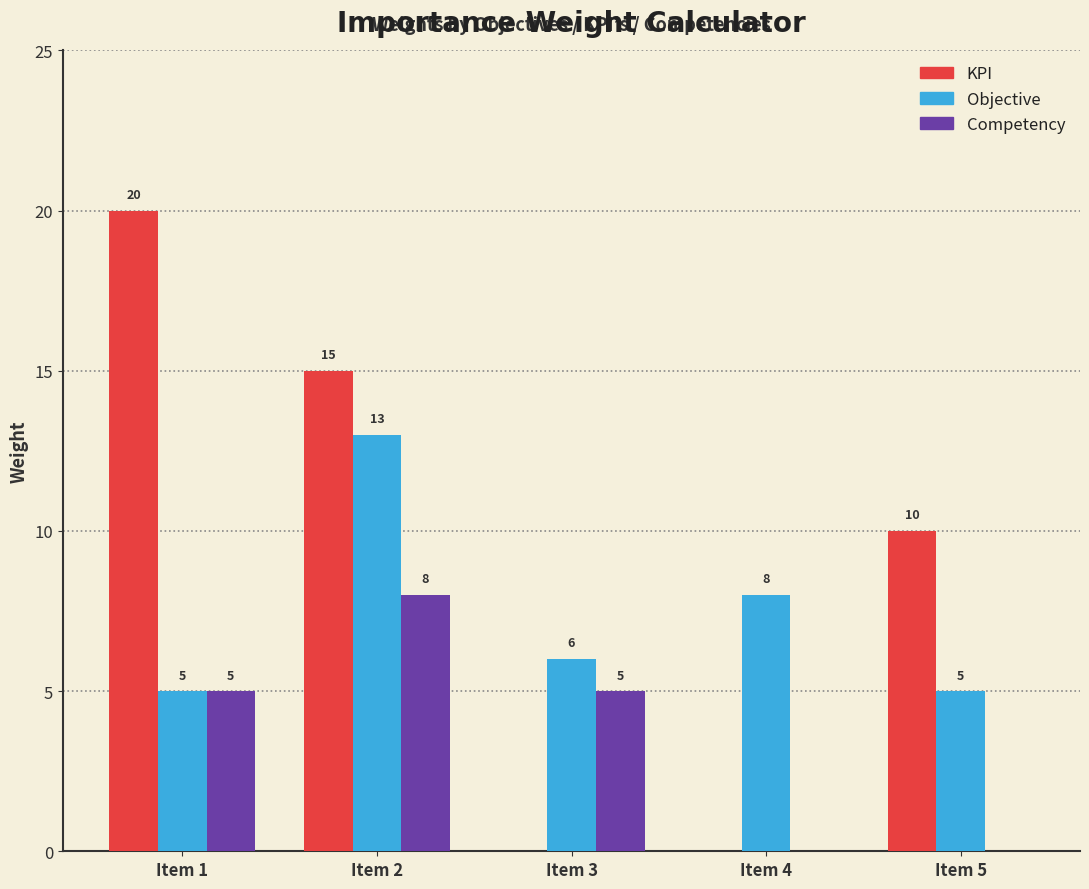

What is the total value across all series at Item 2?

36